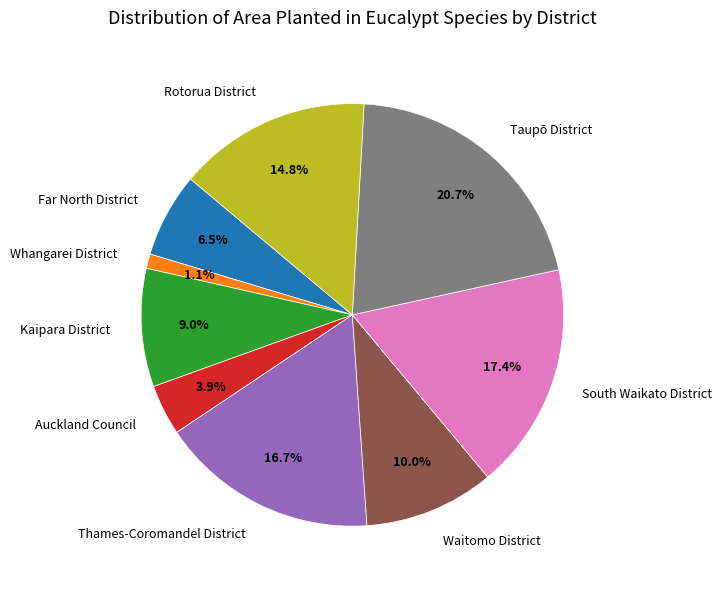

What percentage do Auckland Council and Kaipara District together represent?

12.9%